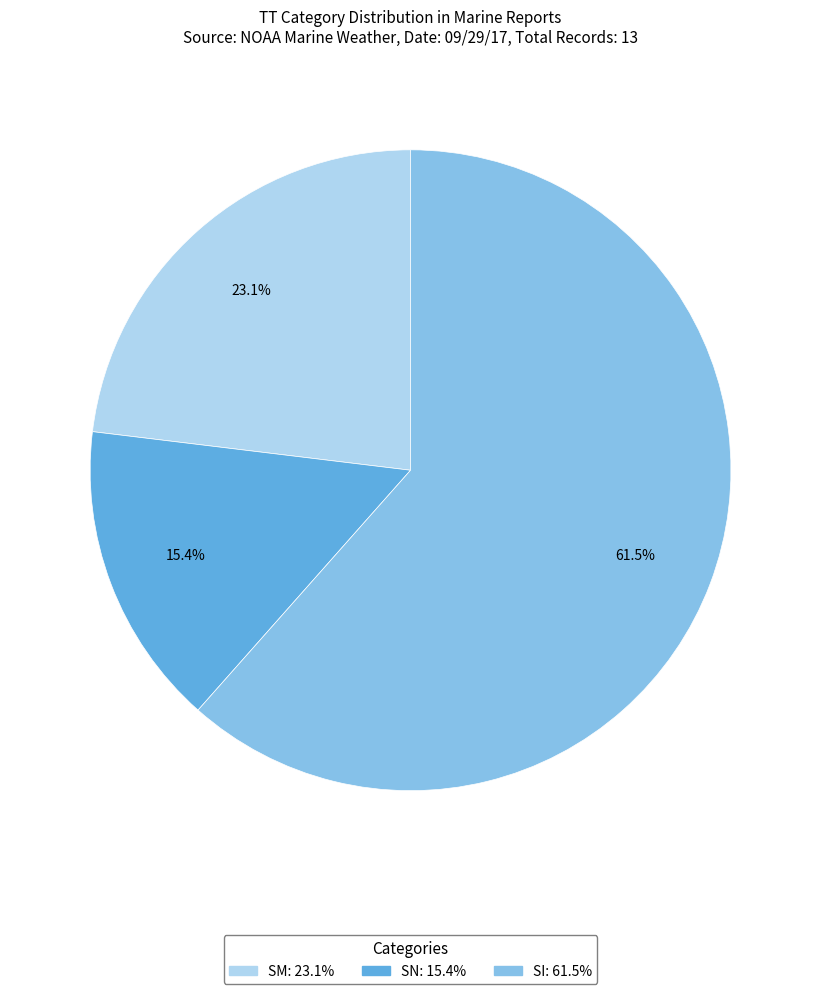

Between SI and SN, which is larger?

SI